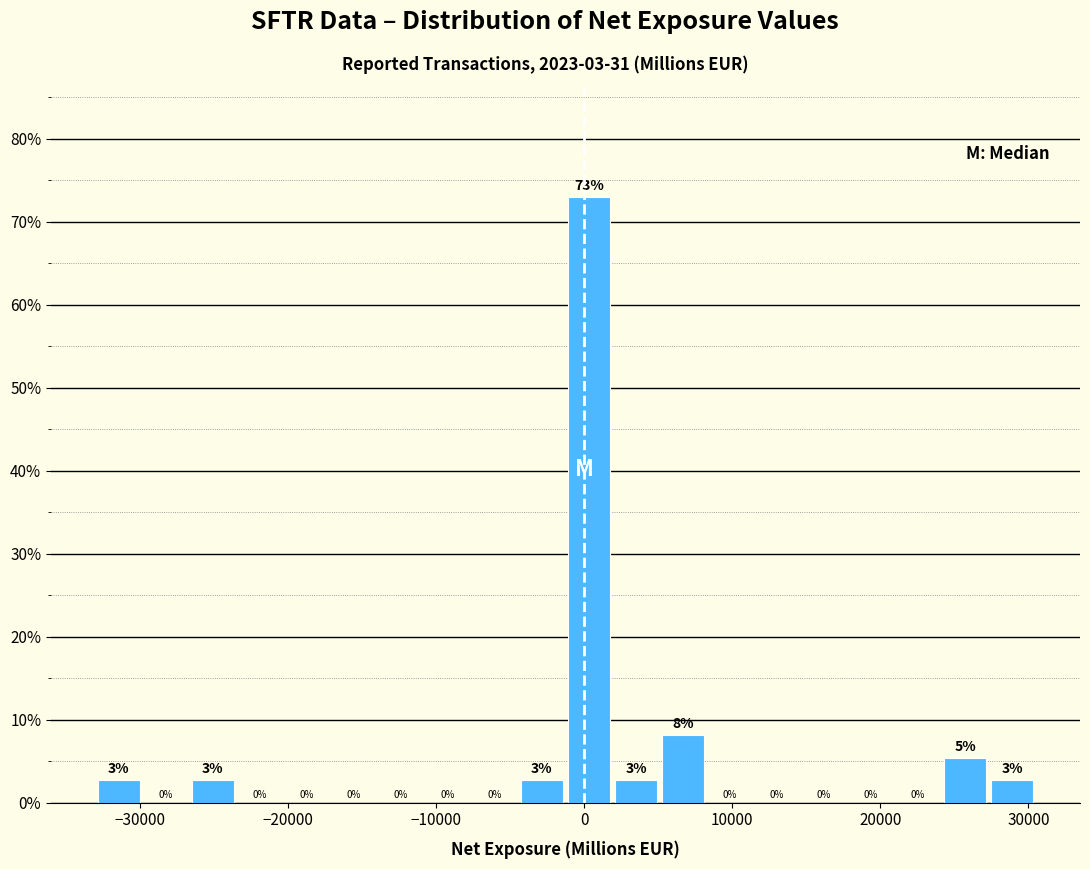

Read against the x-axis, roughly where is the centre of the tallest bar?

0